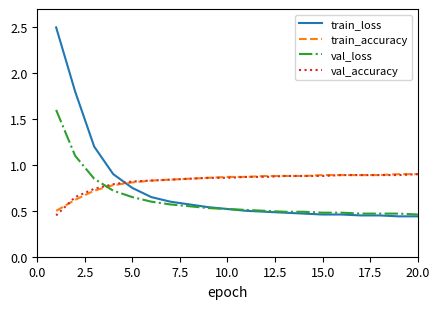

How many intersections are there between train_accuracy and train_loss?

1